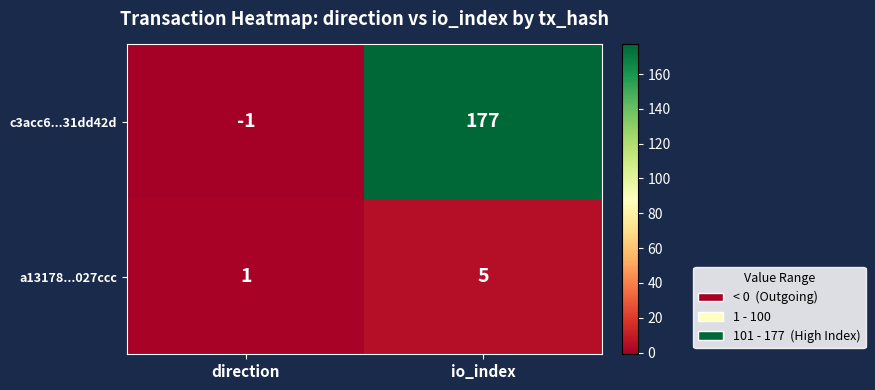

List the series in order of their overall mean, lowest first.

a13178...027ccc, c3acc6...31dd42d